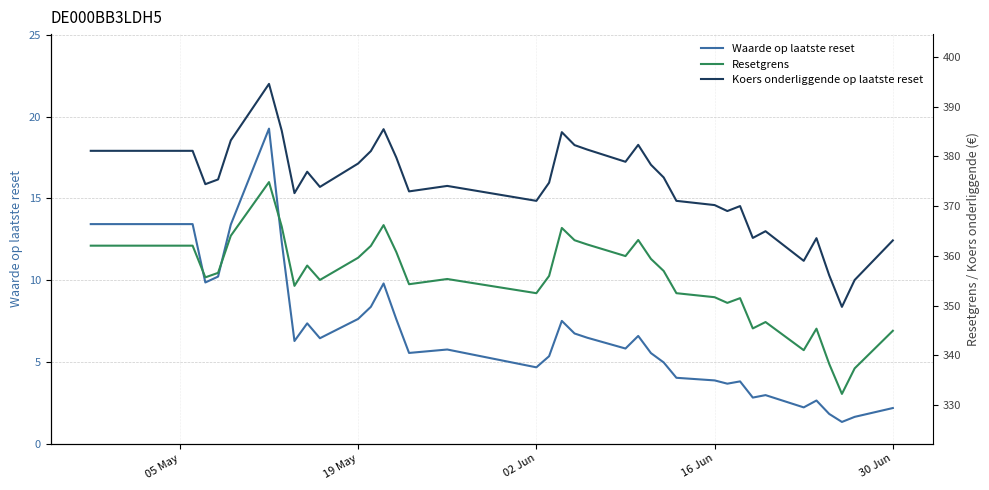

True or false: Waarde op laatste reset has a value of 3.9 at 16 Jun.

True